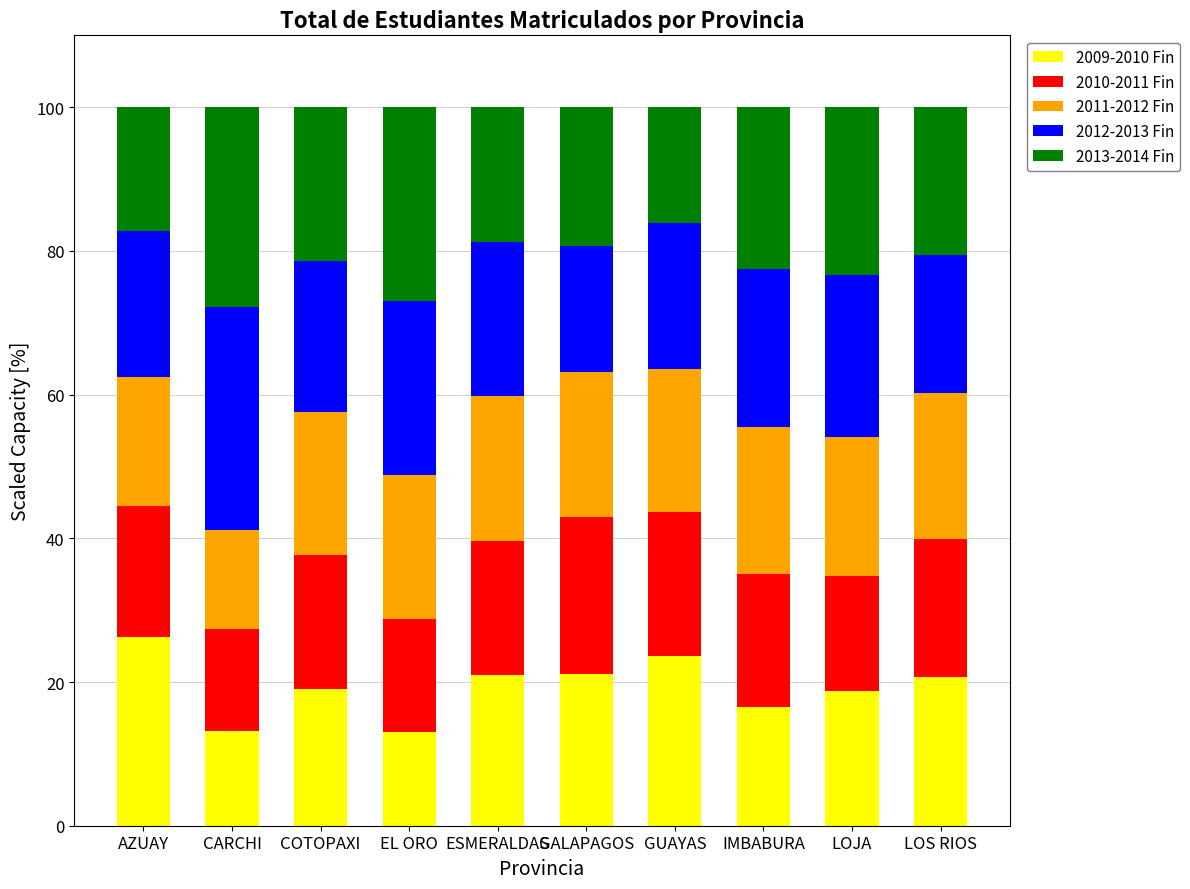

What is the maximum value for 2009-2010 Fin?

26.2